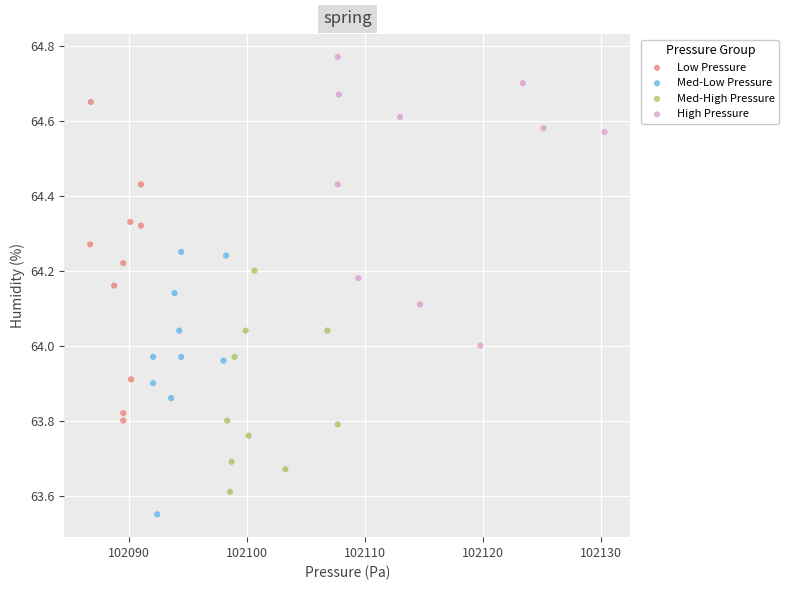

Which series reaches the maximum Y coordinate?

High Pressure